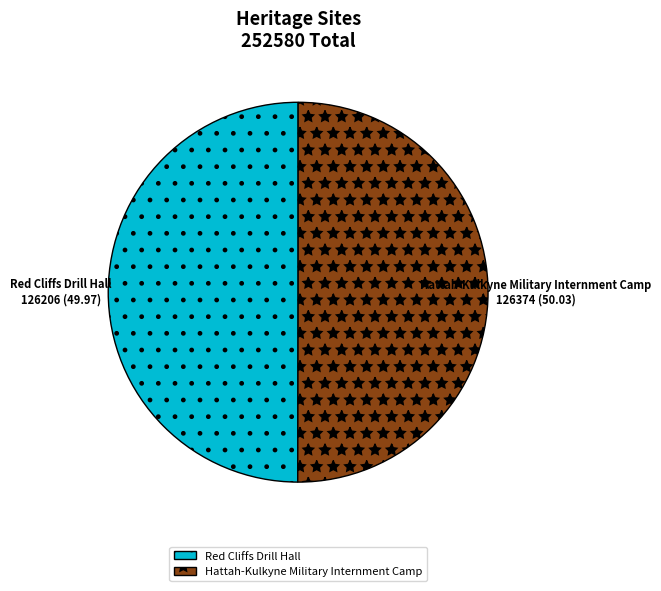

What is the ratio of the value at Red Cliffs Drill Hall to the value at Hattah-Kulkyne Military Internment Camp?

1.0